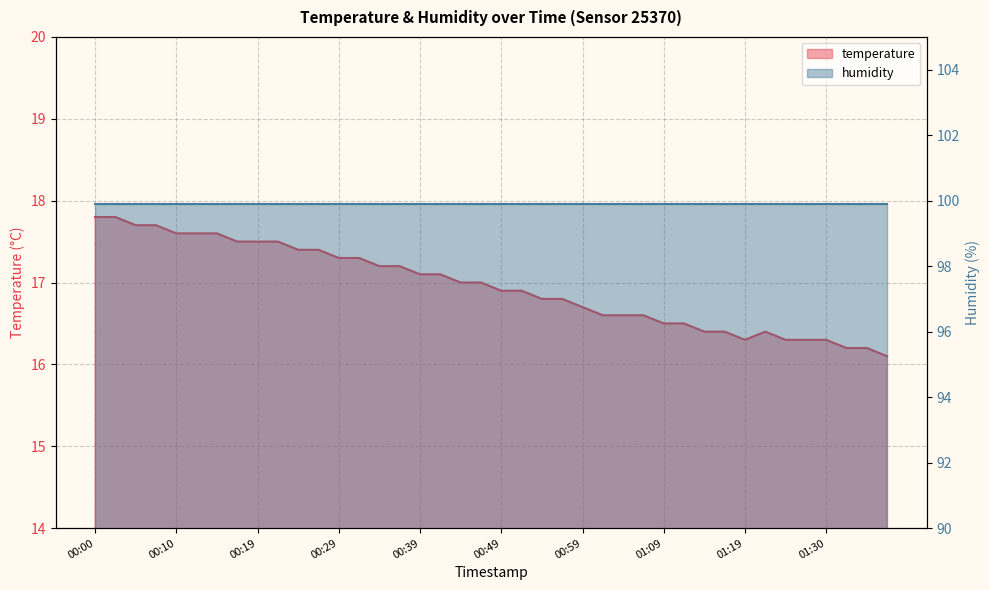

How many values are below 17?

20